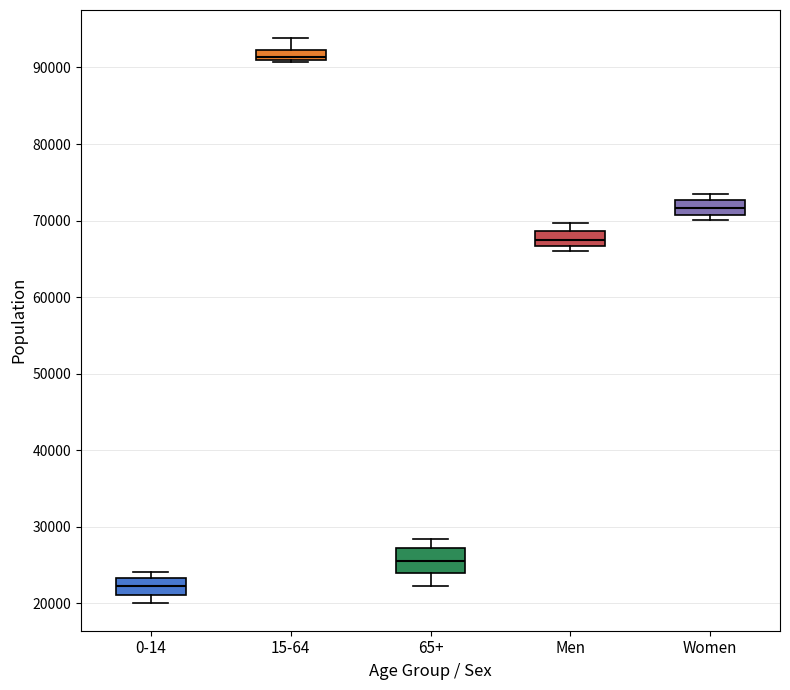

Which box has the lowest median line?

0-14